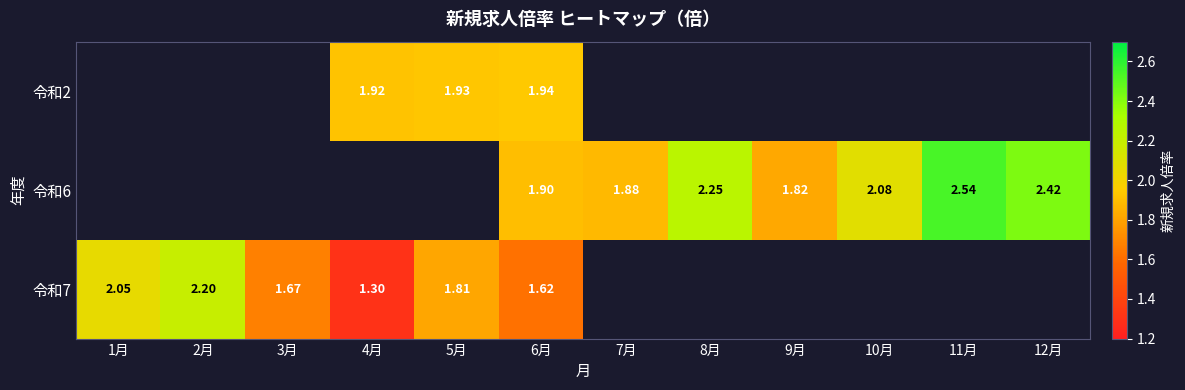

Is the value of 令和7 at 1月 greater than the value of 令和6 at 10月?

No